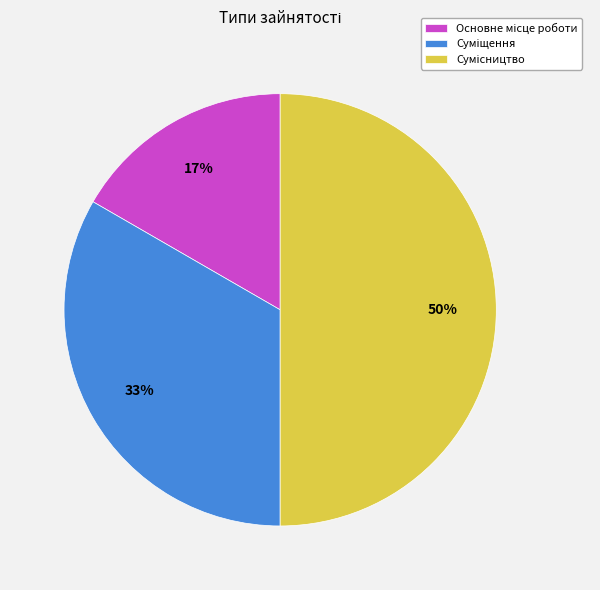

To the nearest percent, what is the average slice percentage?

33%